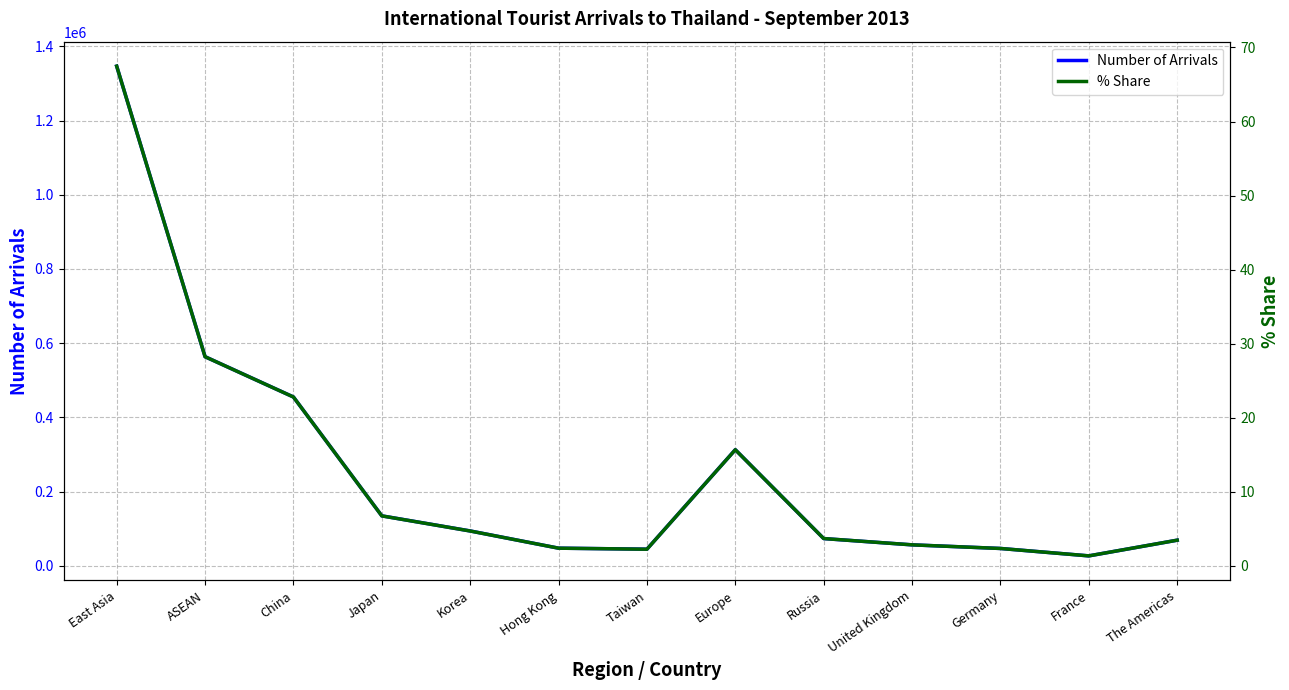

What is the label of the 7th point from the right?

Taiwan